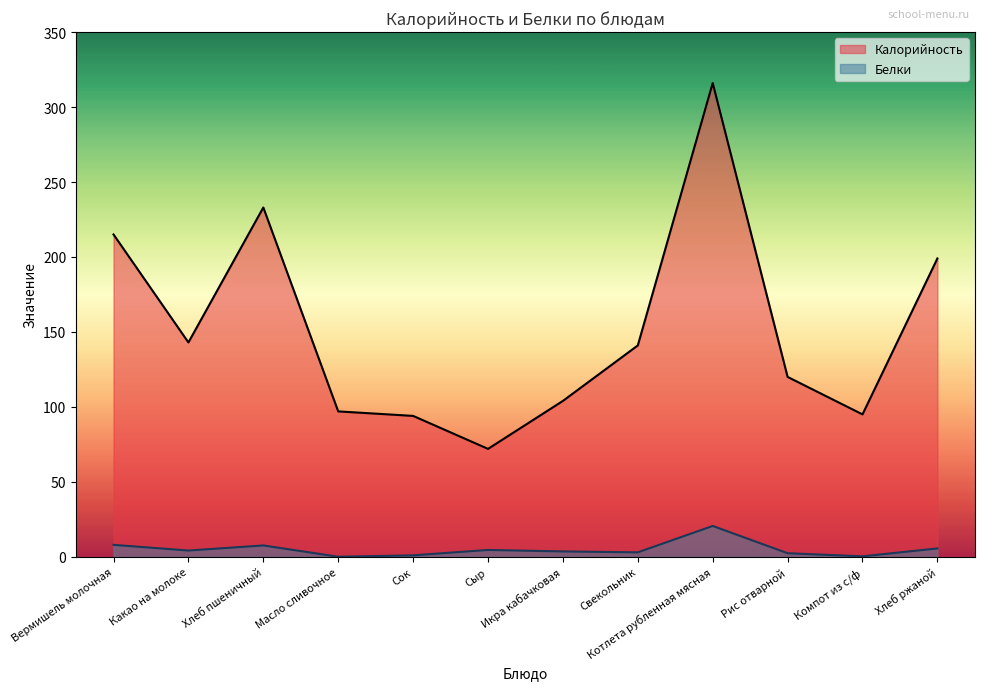

Rank the series by their maximum value, from highest to lowest.

Калорийность, Белки